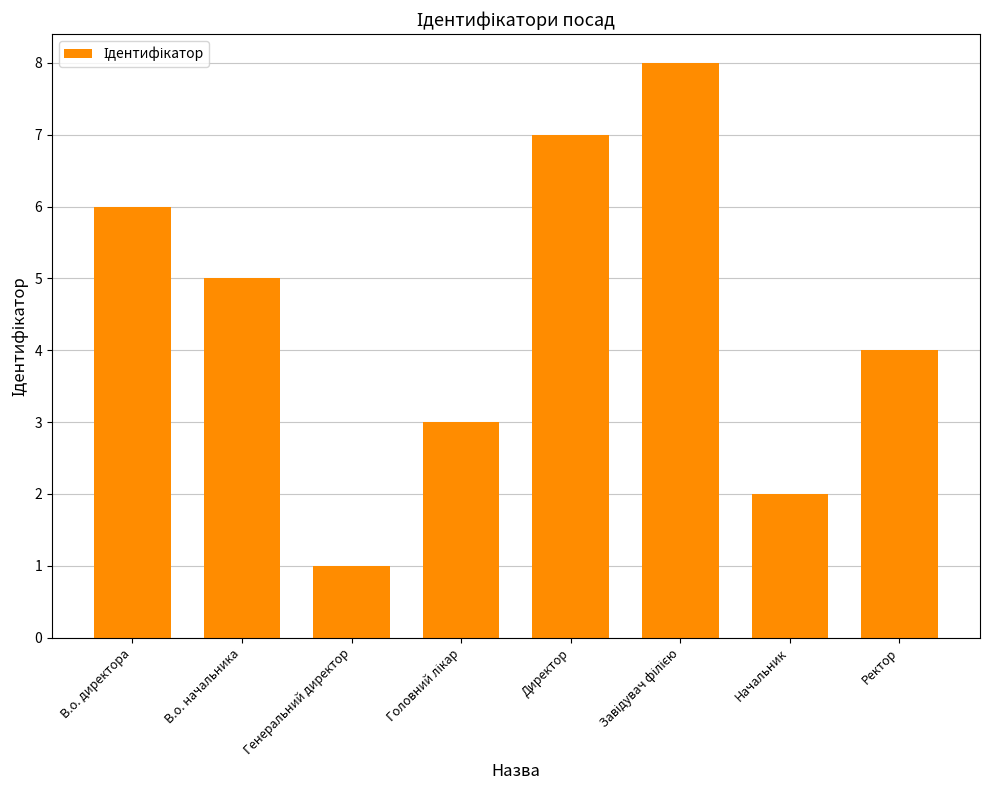

How many values are below 5?

4